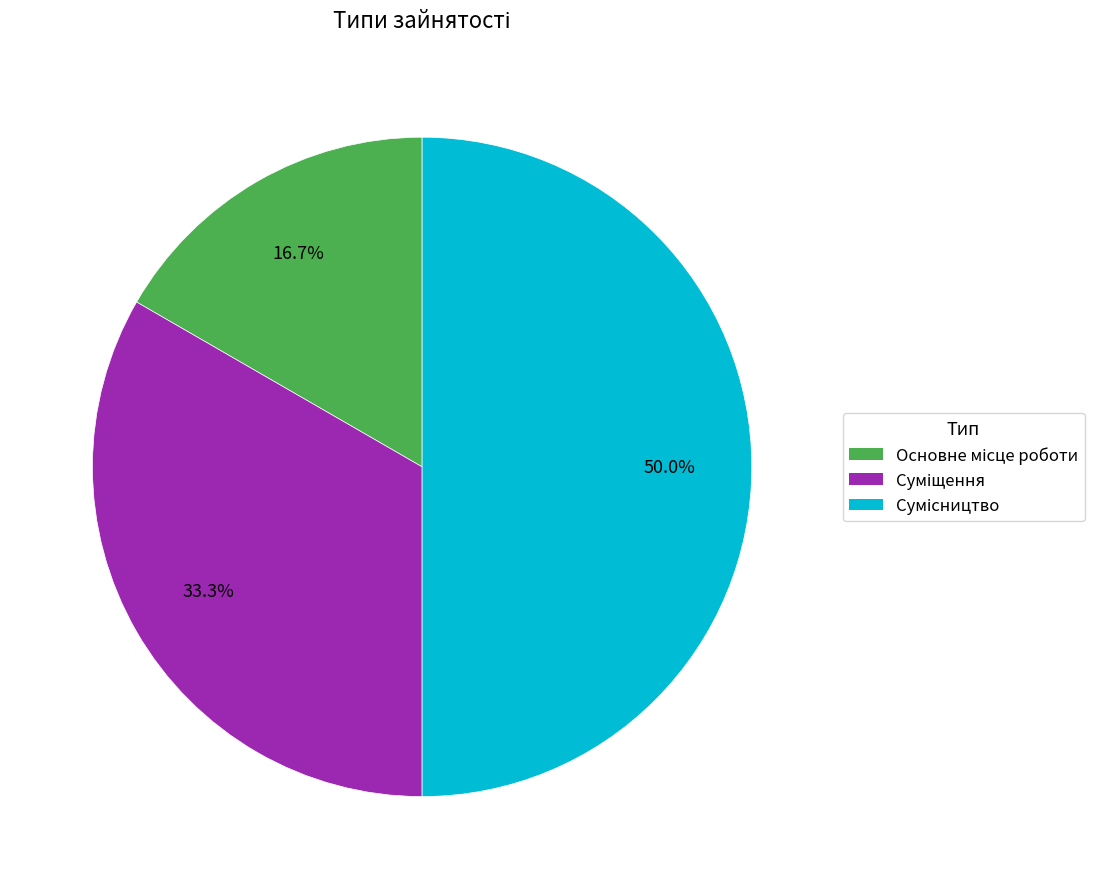

How many slices are in this pie chart?

3